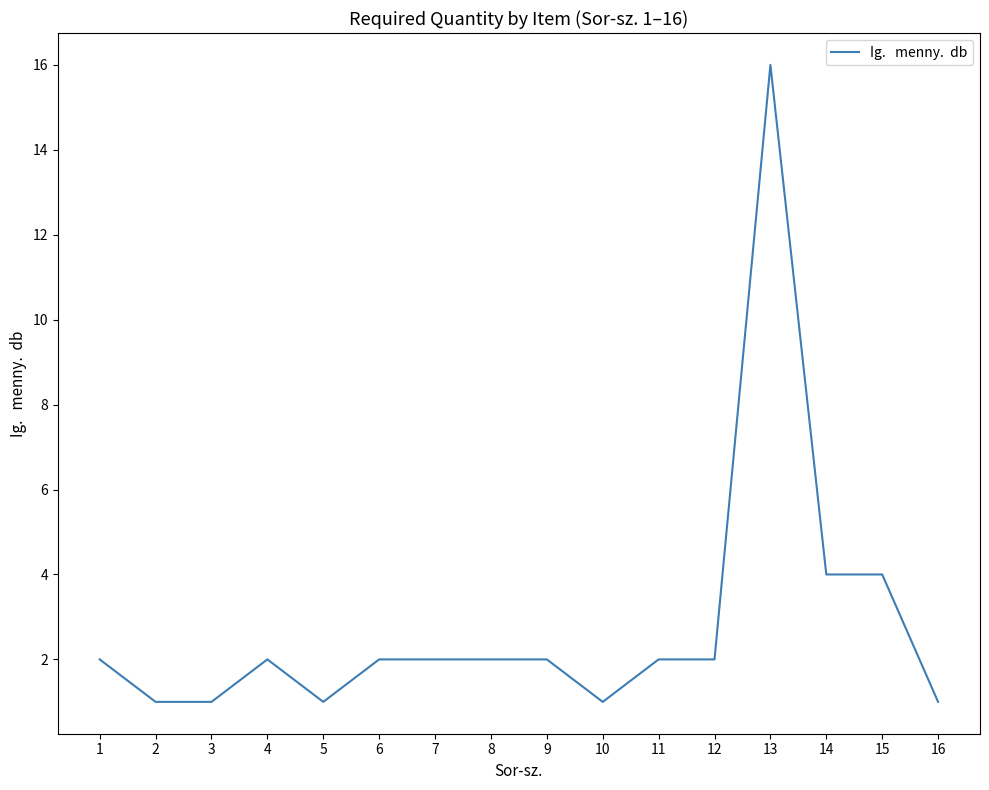

Between 9 and 5, which is larger?

9